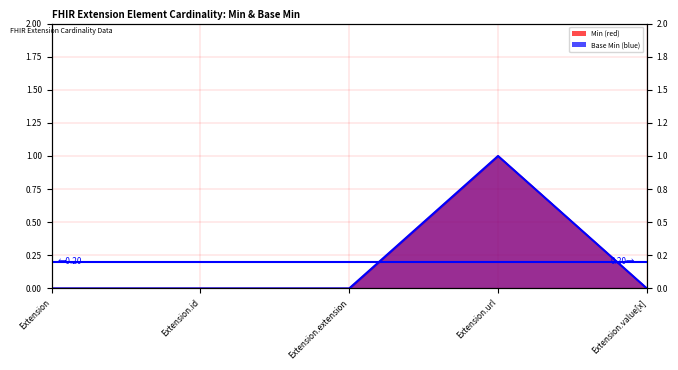

Reading left to right, extract all data points from this chart.

Min: 0	0	0	1	0
Base Min: 0	0	0	1	0